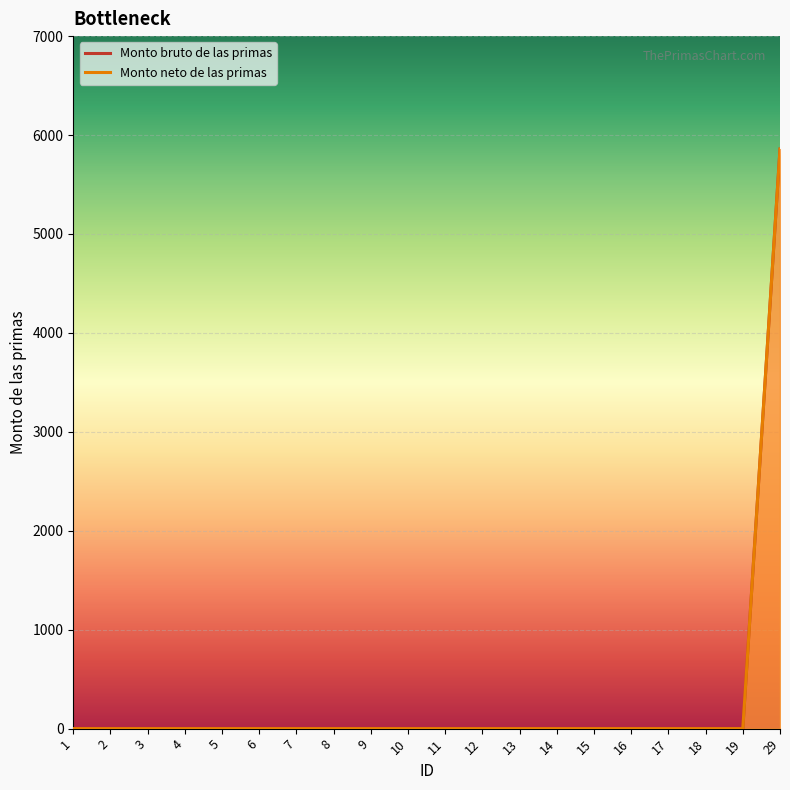

Reading right to left, list all the values displayed in this chart.

Monto bruto de las primas: 29=5858	19=0	18=0	17=0	16=0	15=0	14=0	13=0	12=0	11=0	10=0	9=0	8=0	7=0	6=0	5=0	4=0	3=0	2=0	1=0
Monto neto de las primas: 29=5858	19=0	18=0	17=0	16=0	15=0	14=0	13=0	12=0	11=0	10=0	9=0	8=0	7=0	6=0	5=0	4=0	3=0	2=0	1=0